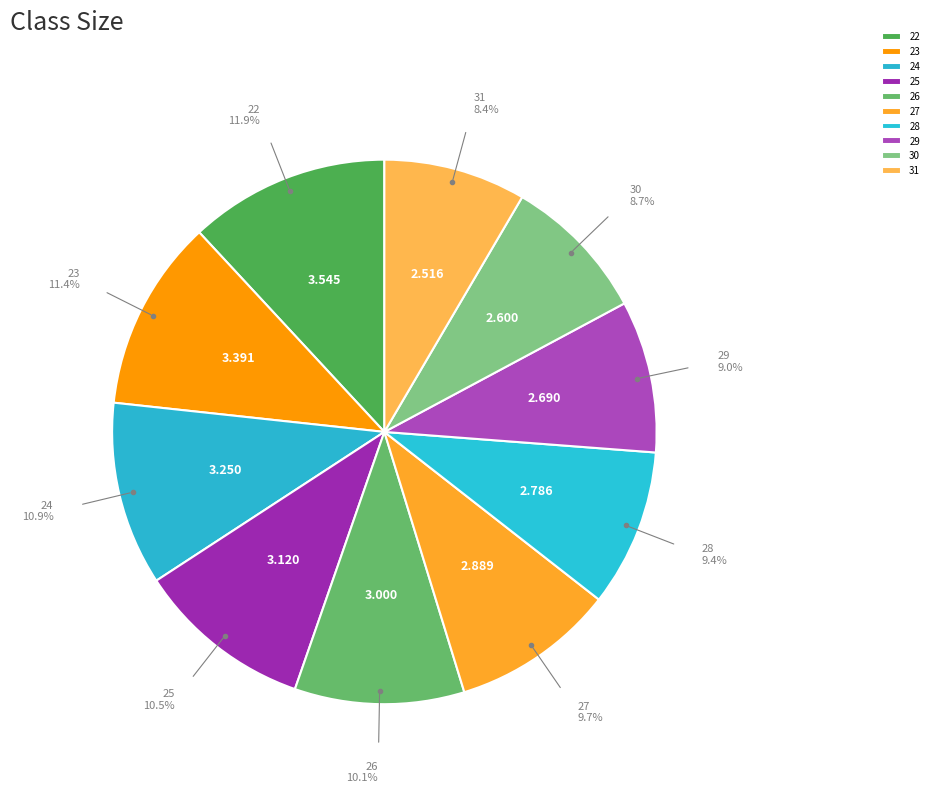

Do 25 and 29 together represent more than half of the pie?

No